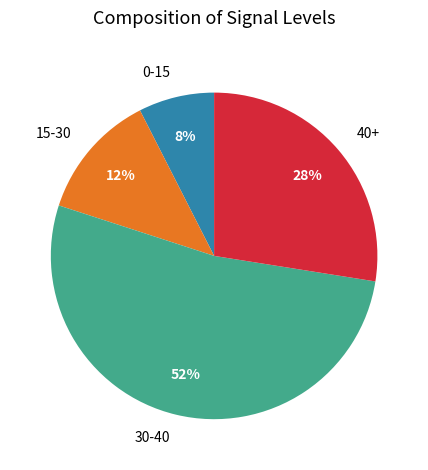

Is it true that 40+ is 28% of the pie?

True